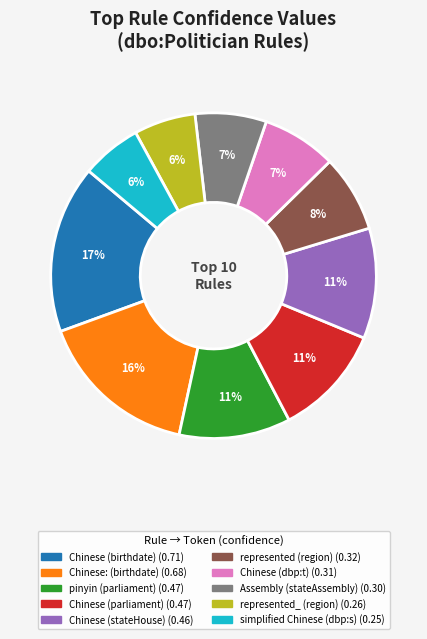

Which category has the biggest portion of the pie?

Chinese (birthdate)